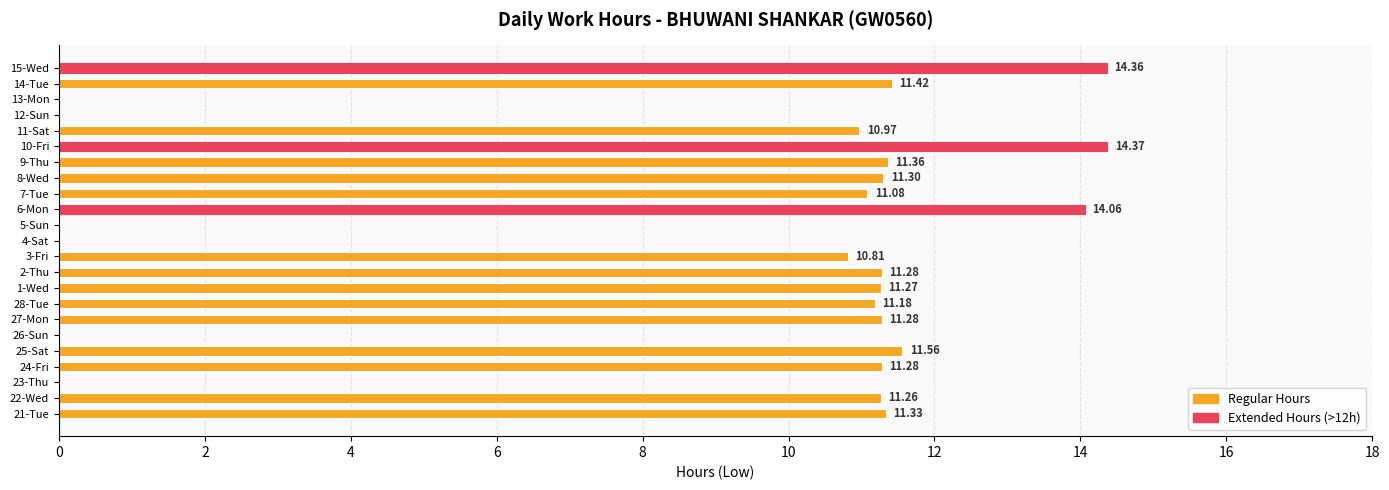

What is the change in value from 7-Tue to 12-Sun?

-11.1